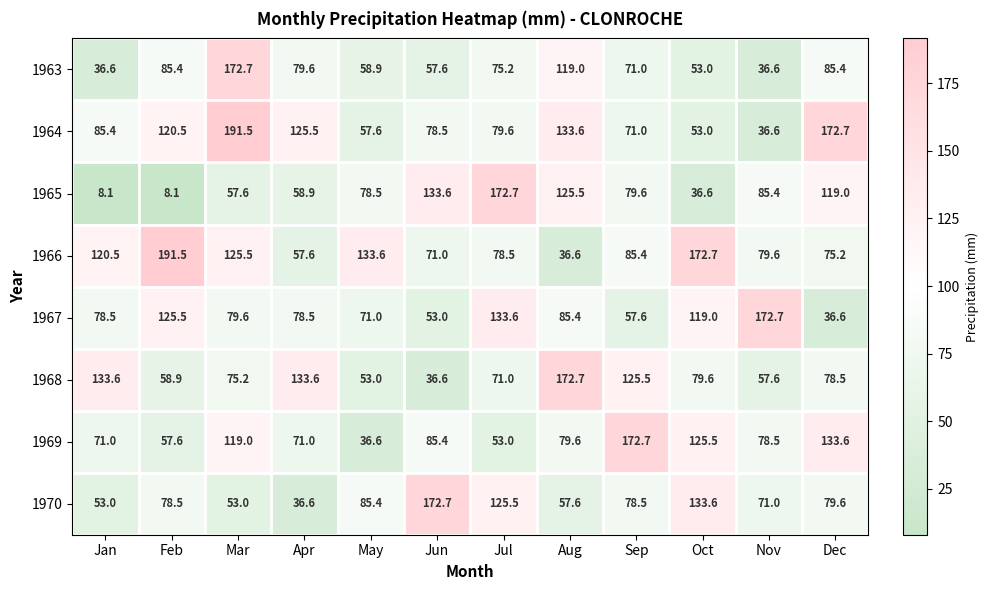

What is the difference between the second highest and minimum values in the 1967 series?

97.0